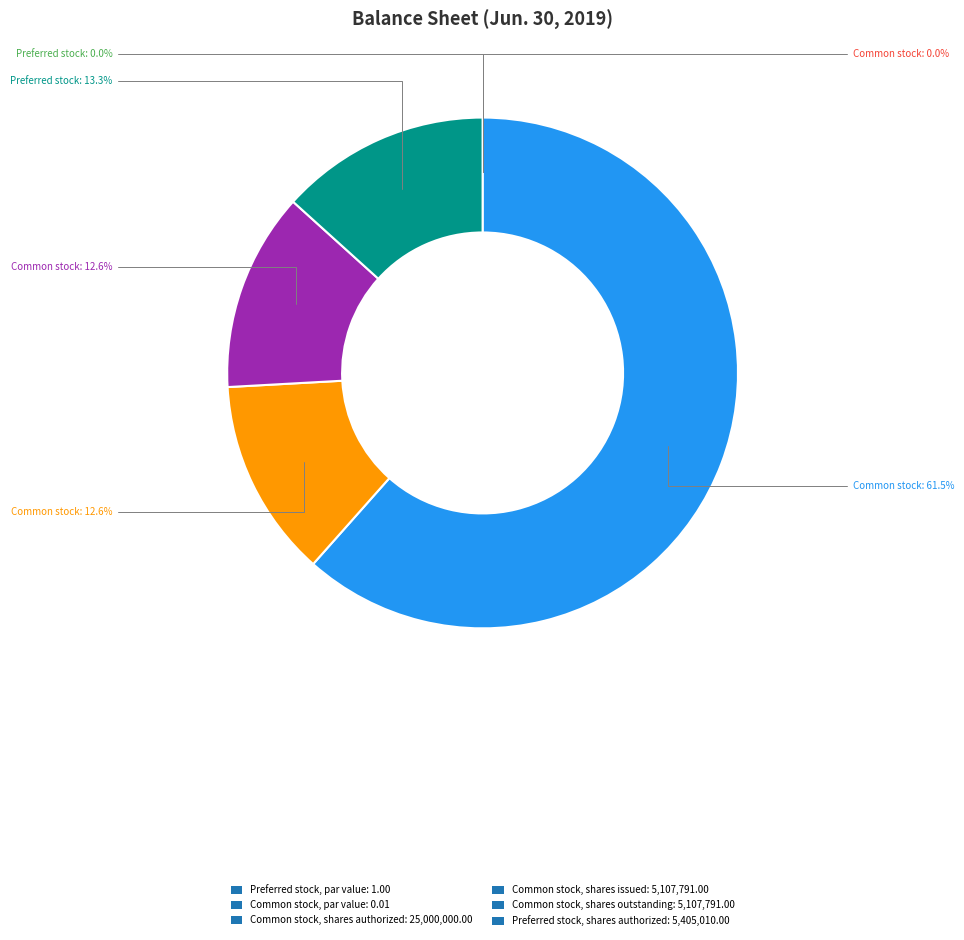

What percentage is the Common stock, shares outstanding slice, to the nearest percent?

13%